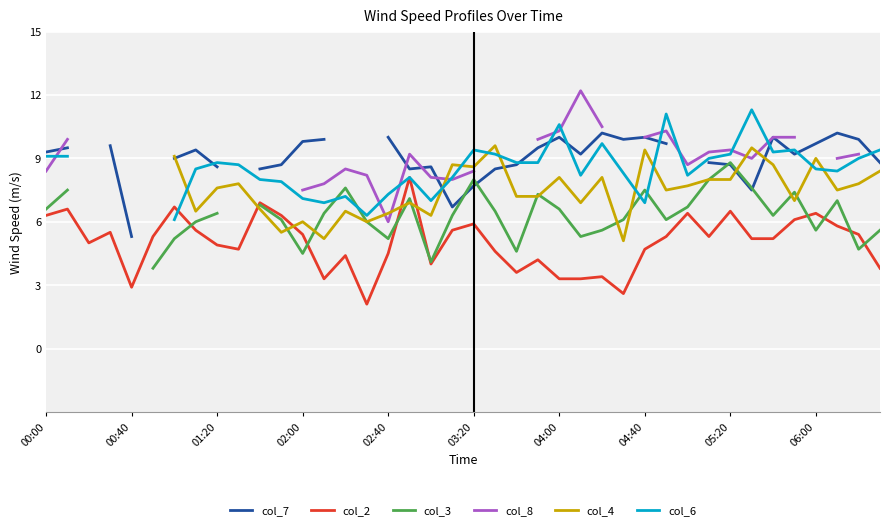

The col_2 series shows 2.3 at 04:40. True or false?

False